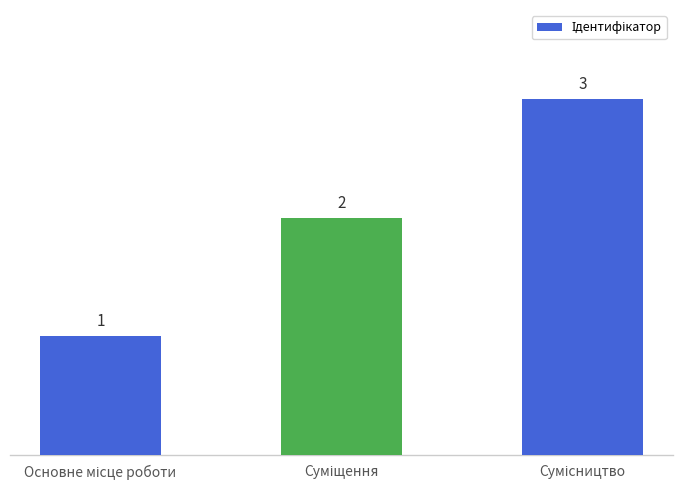

What is the maximum value shown in the chart?

3